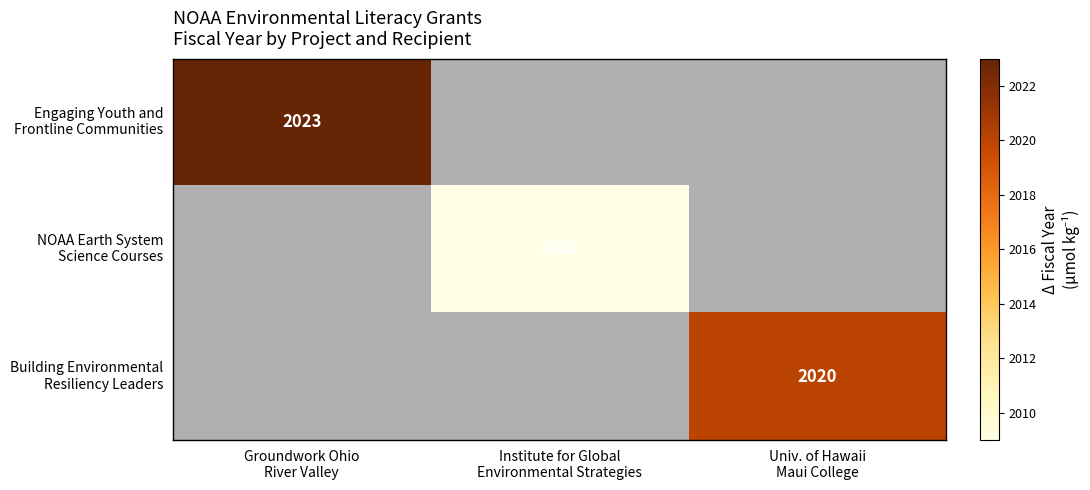

At how many categories does at least one series exceed 18?

3